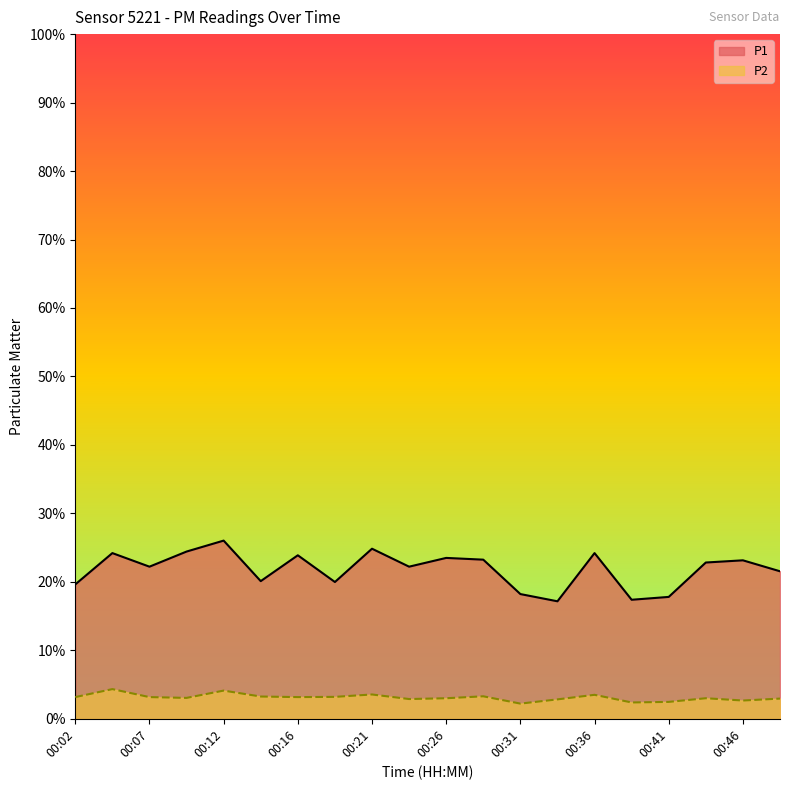

Where is the first local maximum for P1?

00:04